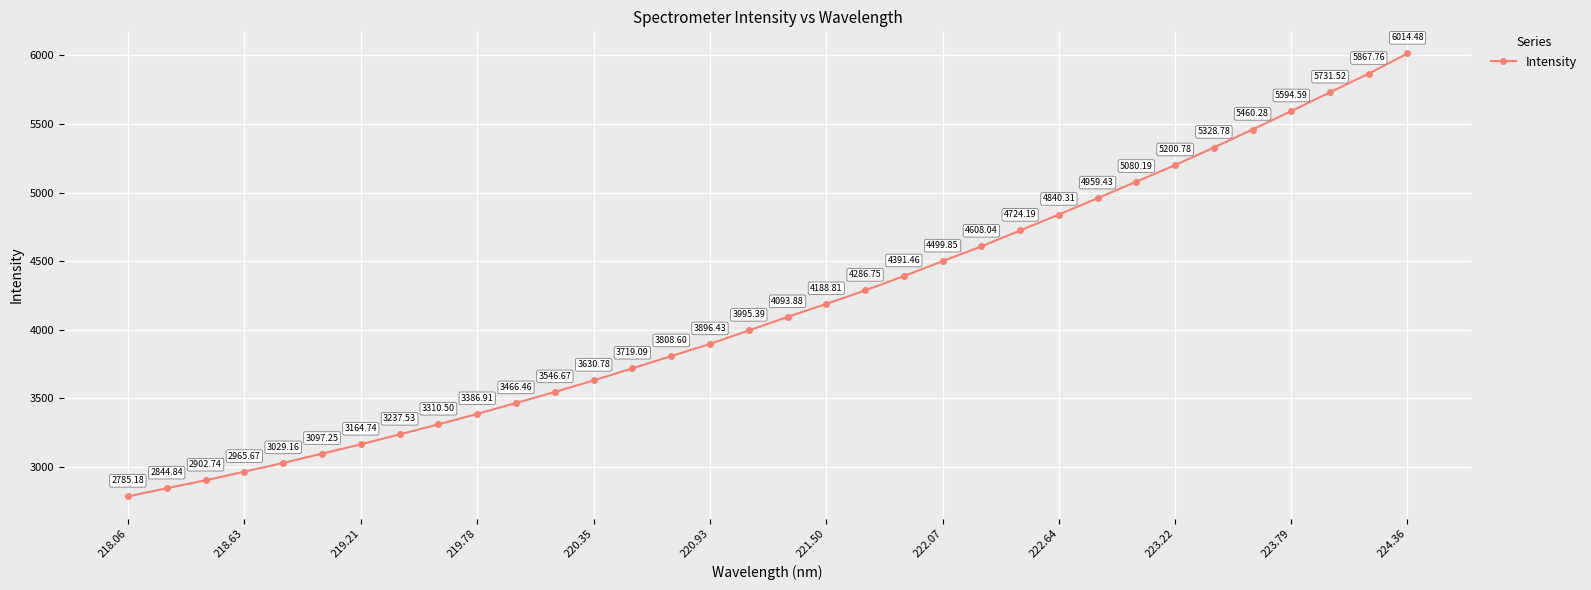

How many categories are shown in the chart?

34